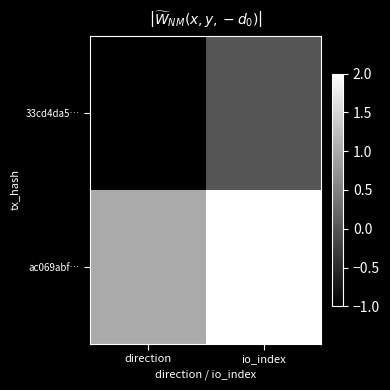

At how many categories does at least one series exceed 0?

2